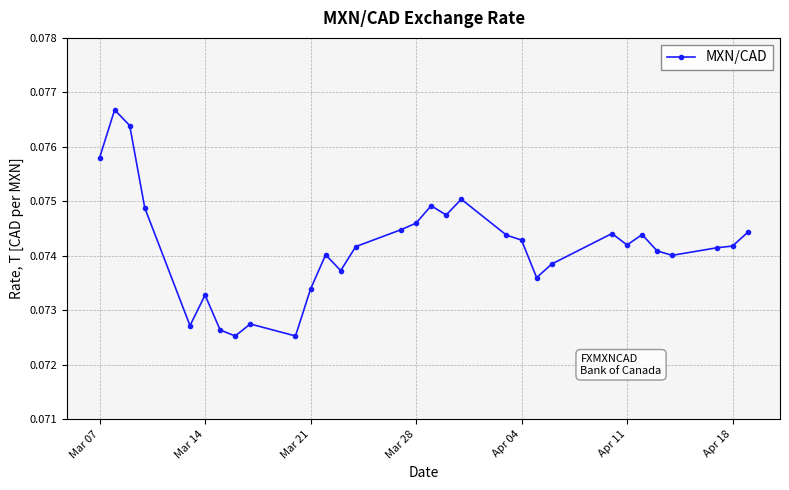

How many values are between 0 and 1?

31